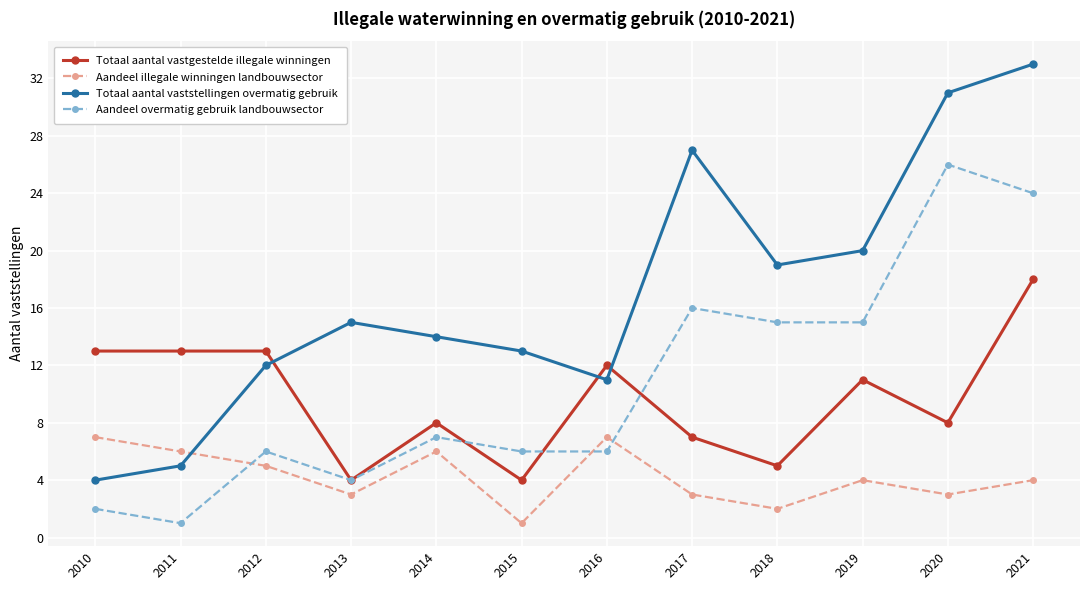

Which series has the widest spread of values?

Totaal aantal vaststellingen overmatig gebruik